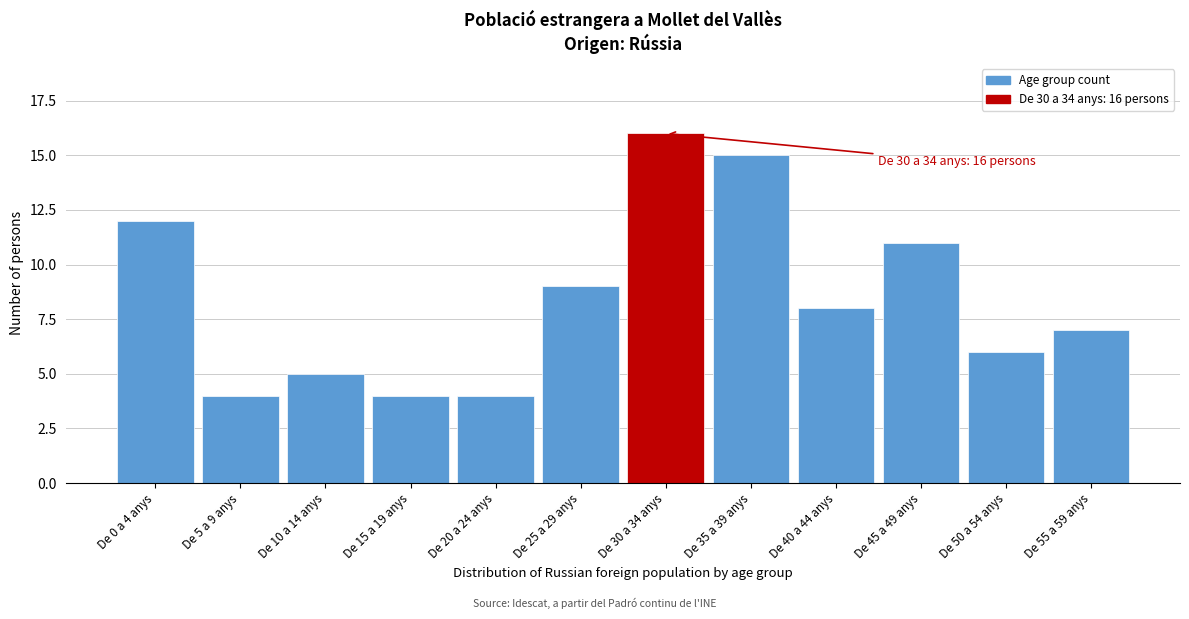

Reading left to right, transcribe all the data shown in this chart.

De 0 a 4 anys=12	De 5 a 9 anys=4	De 10 a 14 anys=5	De 15 a 19 anys=4	De 20 a 24 anys=4	De 25 a 29 anys=9	De 30 a 34 anys=16	De 35 a 39 anys=15	De 40 a 44 anys=8	De 45 a 49 anys=11	De 50 a 54 anys=6	De 55 a 59 anys=7